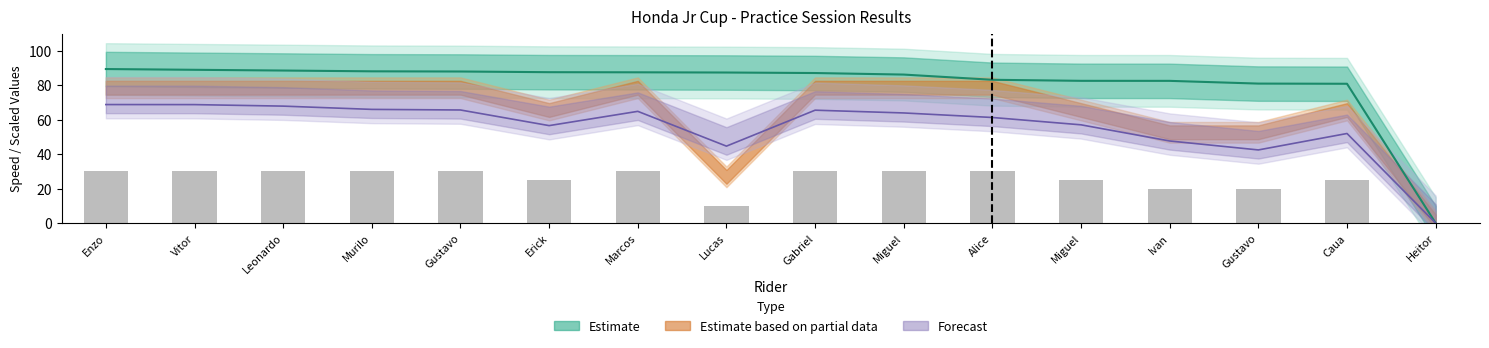

List the labels in order of Total Laps value, smallest first.

Heitor, Lucas, Ivan, Gustavo, Erick, Miguel, Caua, Enzo, Vitor, Leonardo, Murilo, Gustavo, Marcos, Gabriel, Miguel, Alice